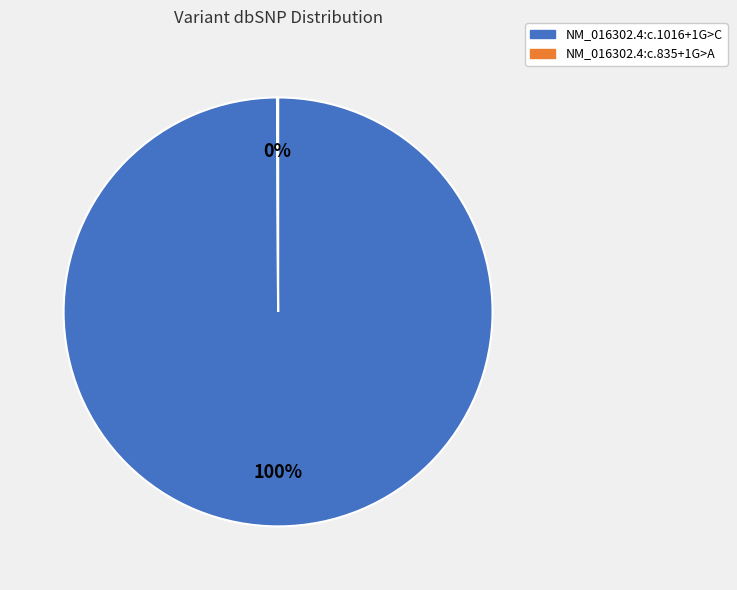

To the nearest percent, what is the difference between the largest and smallest slice percentages?

100%